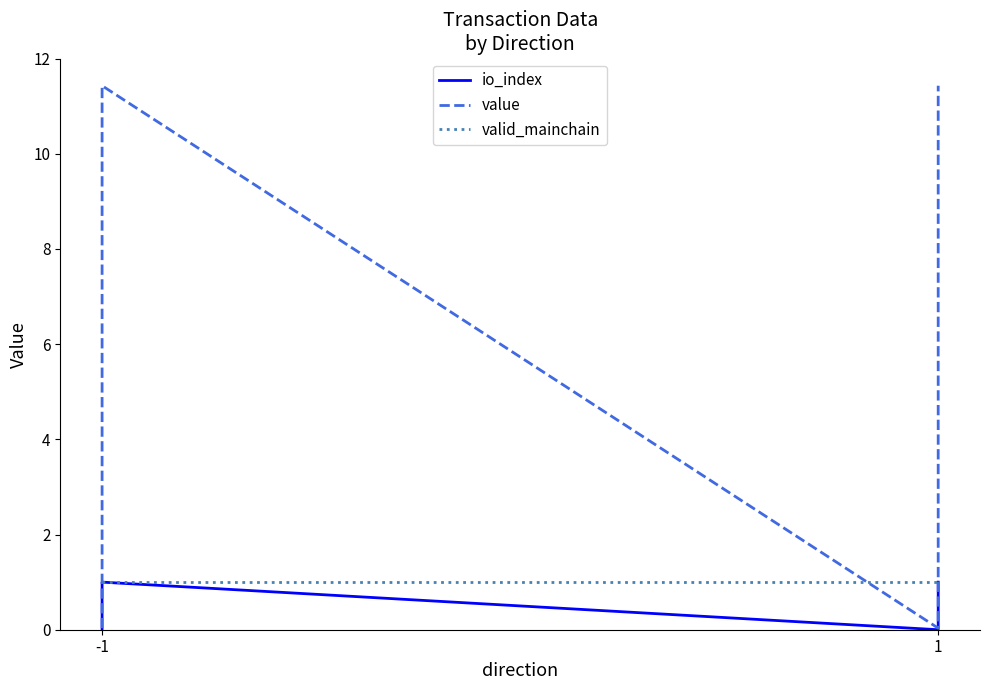

True or false: value has more than 1 interior local peaks.

False